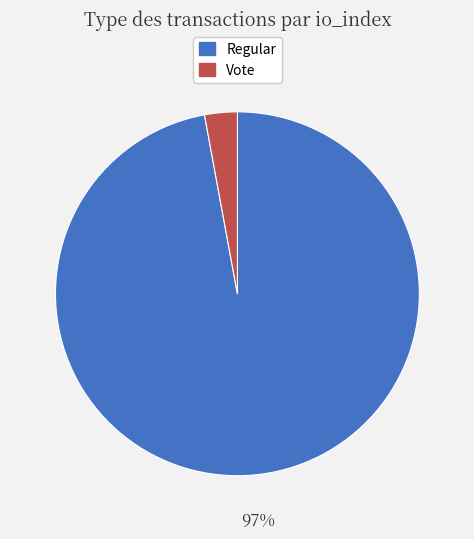

To the nearest percent, what is the difference between the largest and smallest slice percentages?

94%